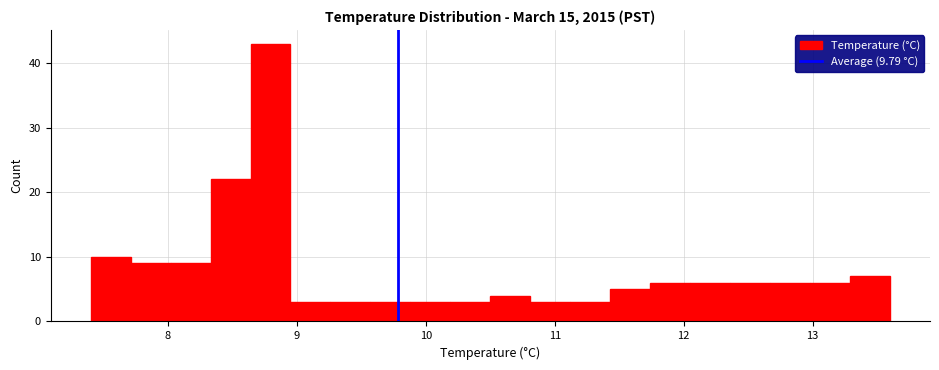

Read against the x-axis, roughly where is the centre of the tallest bar?

8.8